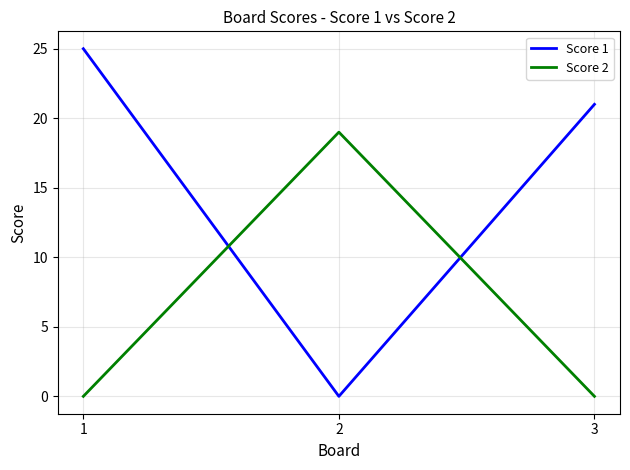

At 1, list the series in order from largest to smallest.

Score 1, Score 2